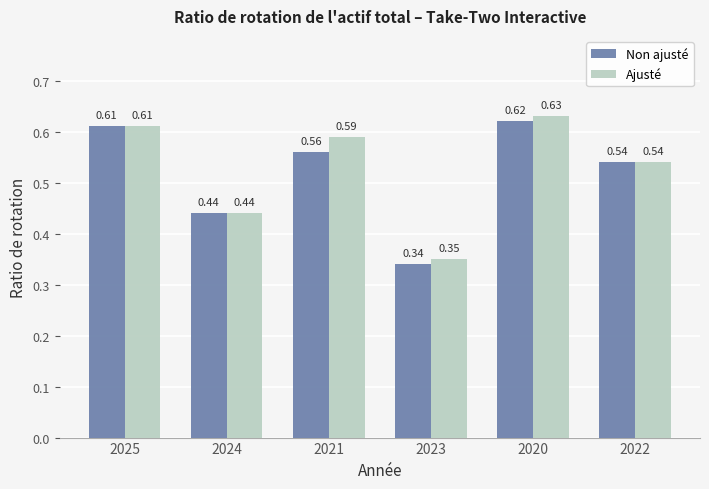

At which category is the sum across all series the highest?

2020